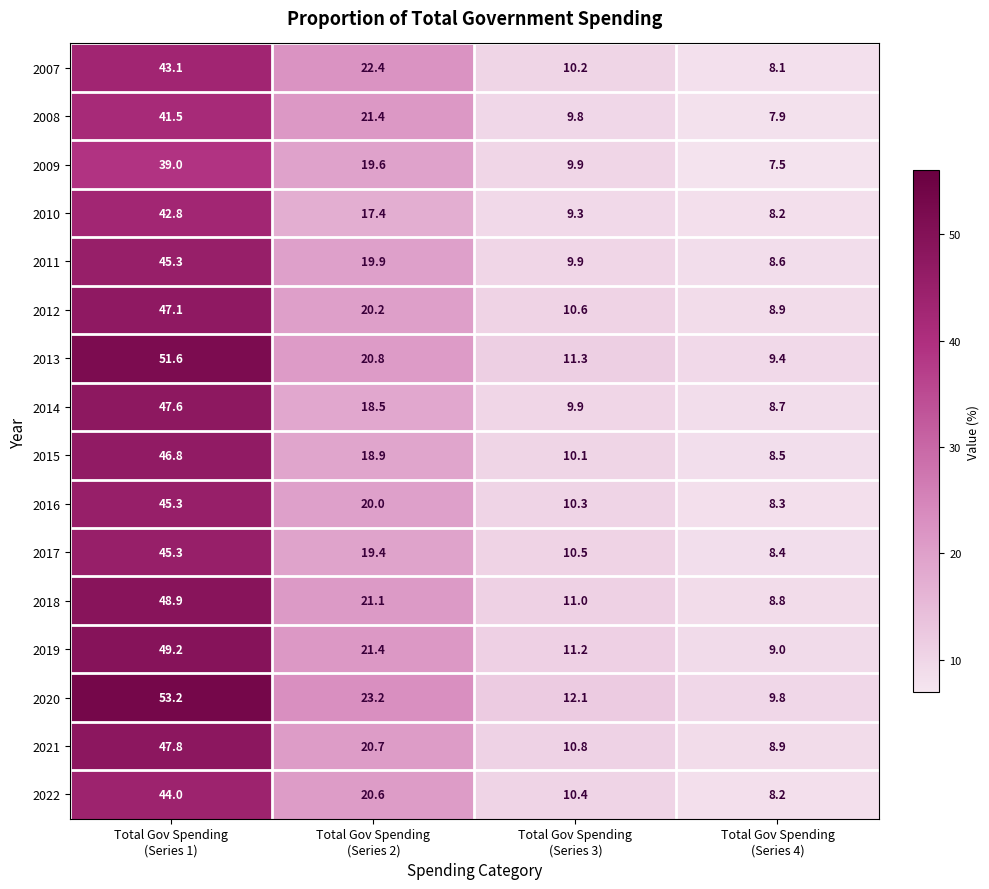

What is the difference between the maximum and minimum values in the 2012 series?

38.2